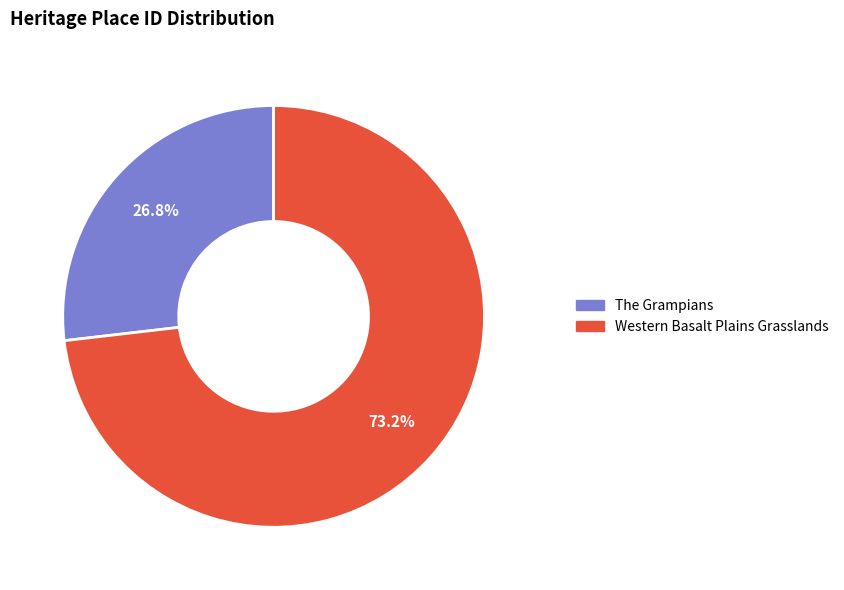

To the nearest percent, what is the average slice percentage?

50%